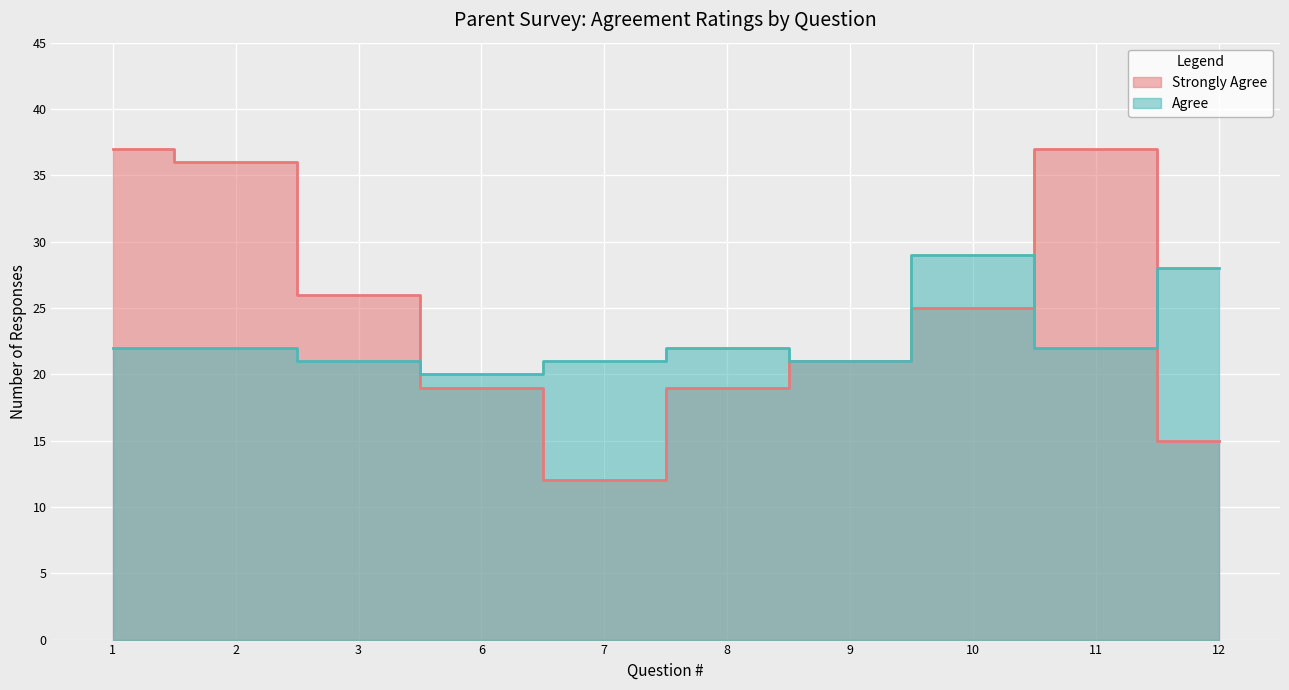

At which category does Agree reach its first local valley?

6